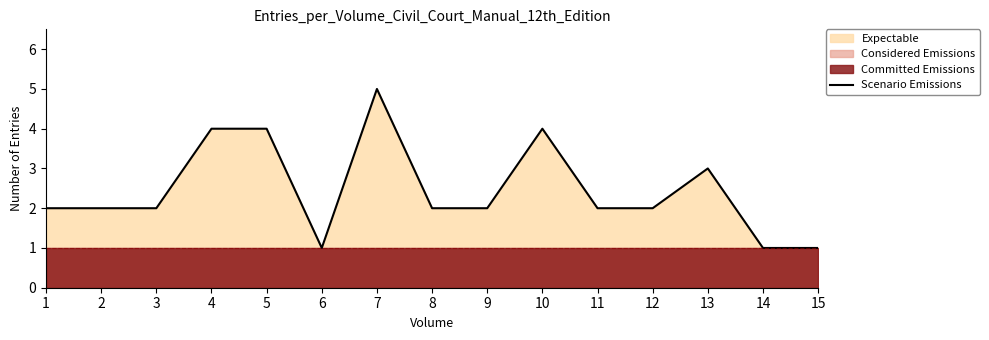

Count the values in the range 2 to 4.

11